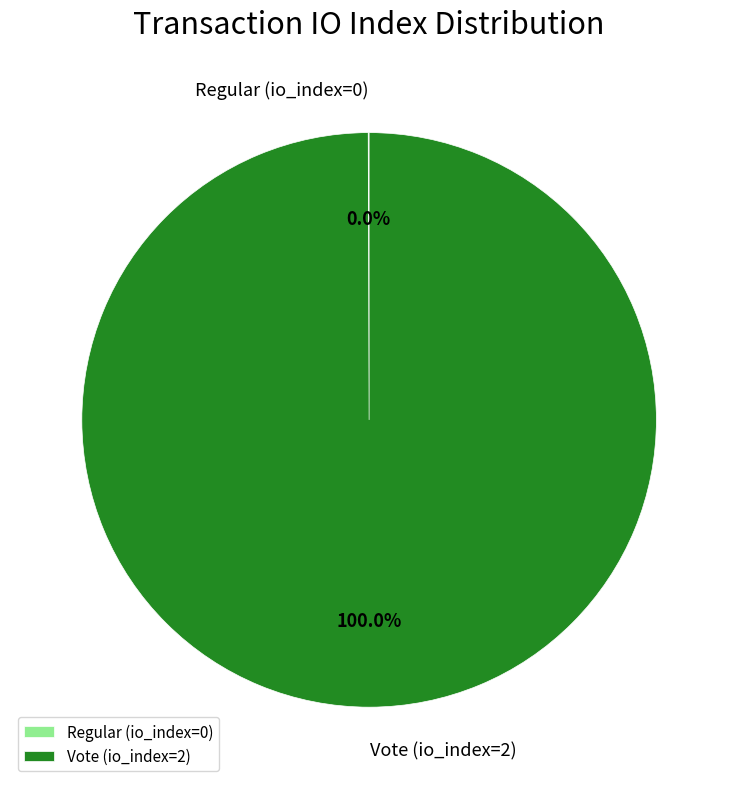

What is the majority slice?

Vote (io_index=2)